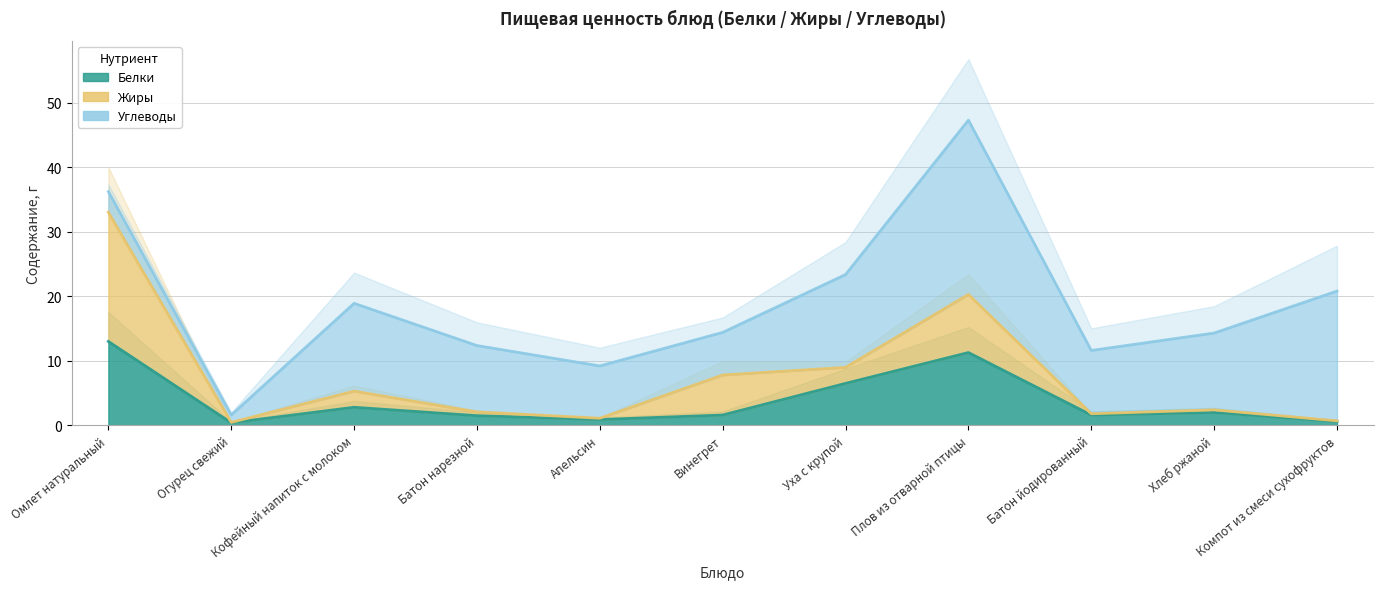

True or false: Жиры has more than 1 interior local peaks.

True